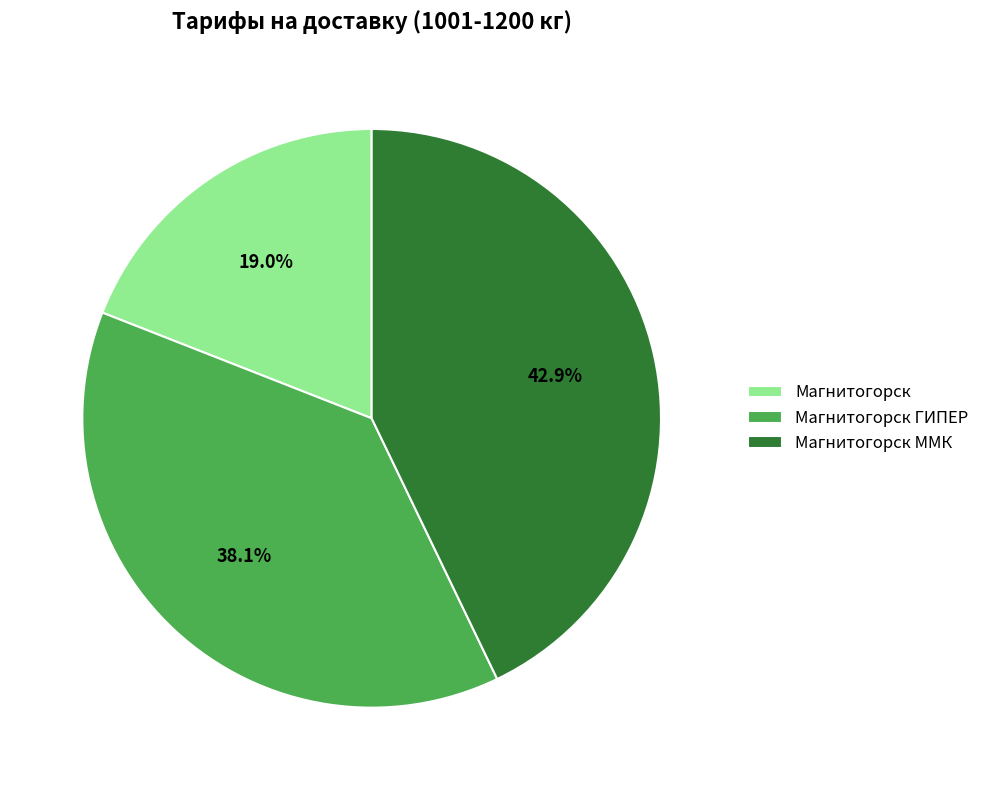

The Магнитогорск ГИПЕР slice represents 45% of the pie. True or false?

False